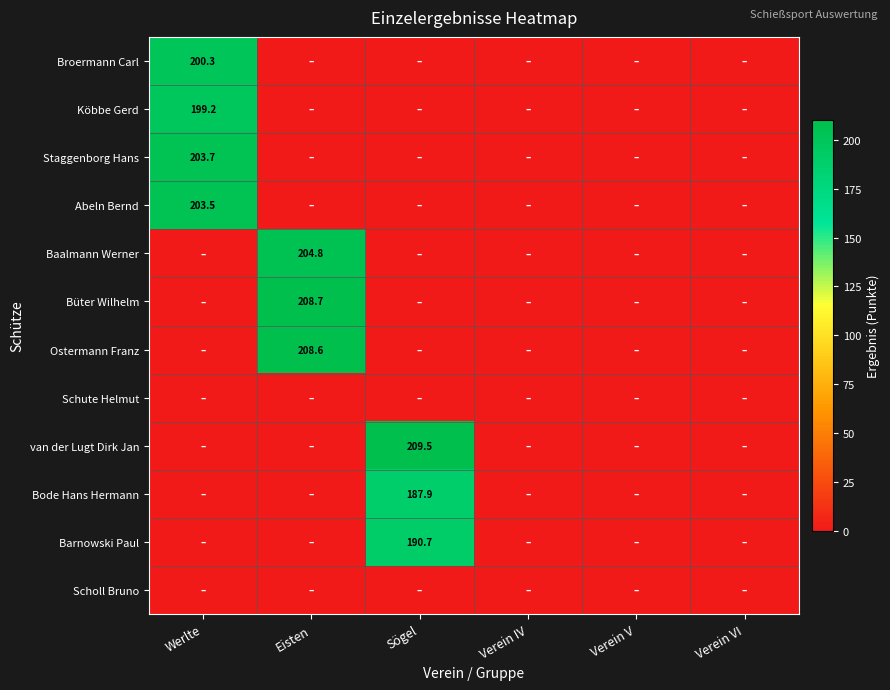

How many categories are shown in the chart?

6